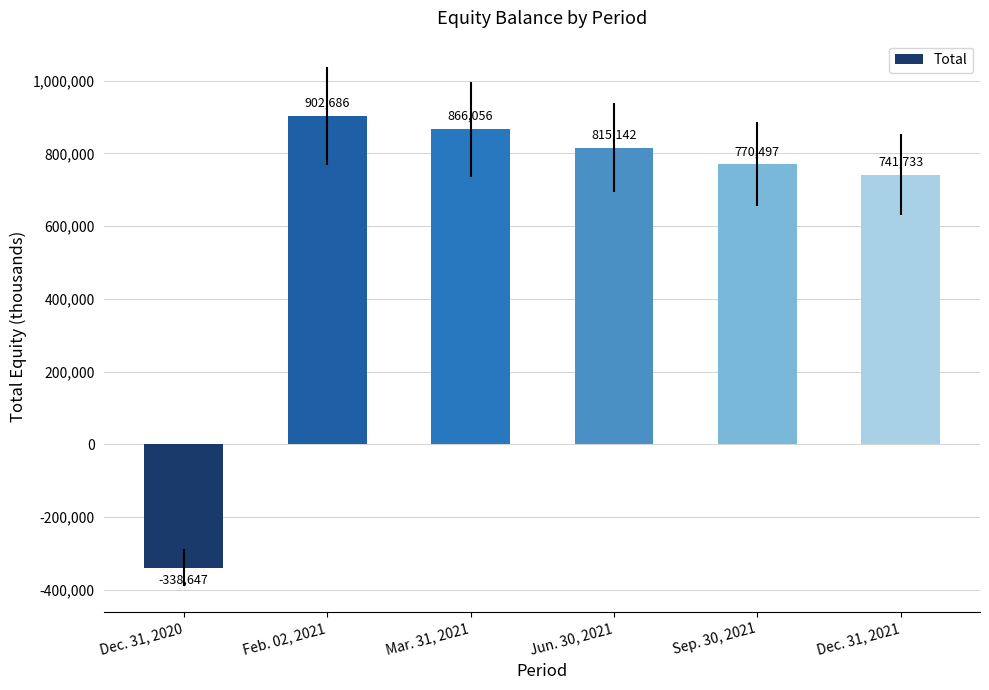

Reading left to right, list all the values displayed in this chart.

Dec. 31, 2020=-338647	Feb. 02, 2021=902686	Mar. 31, 2021=866056	Jun. 30, 2021=815142	Sep. 30, 2021=770497	Dec. 31, 2021=741733